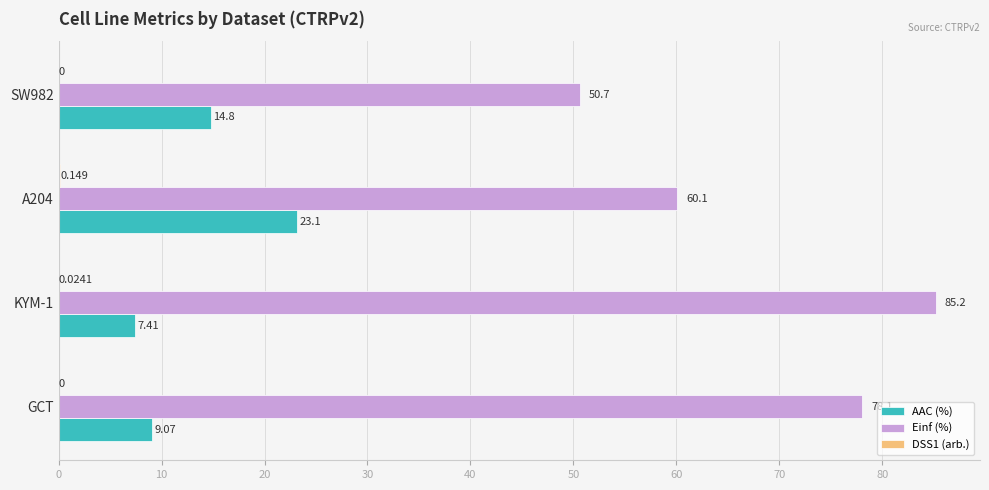

How many values in the AAC (%) series exceed 14?

2